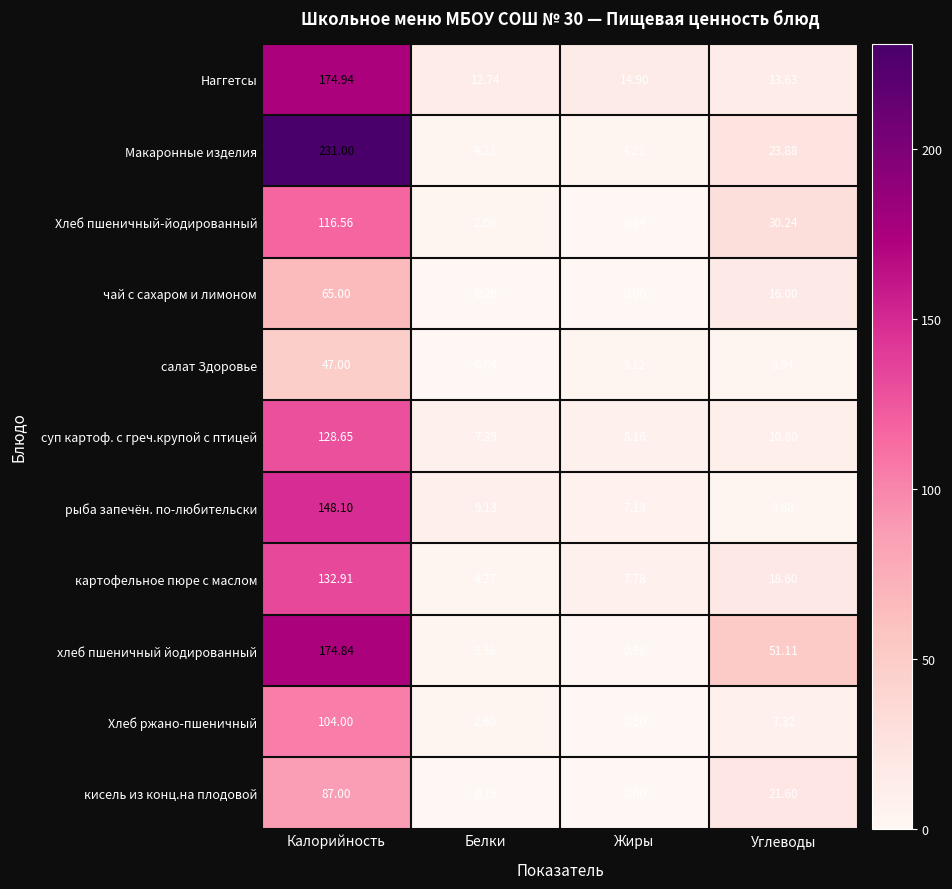

Which category has the highest value in the Хлеб пшеничный-йодированный series?

Калорийность